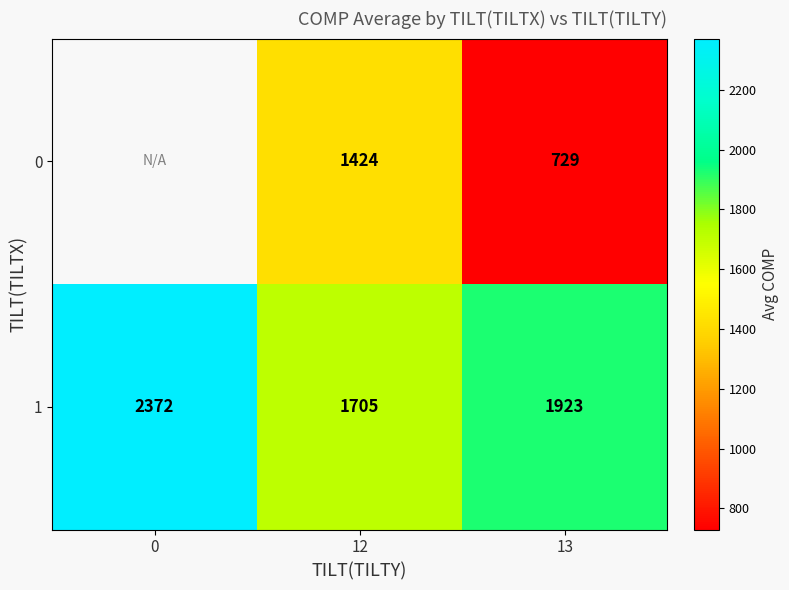

Which has a higher value, 12 or 13?

12